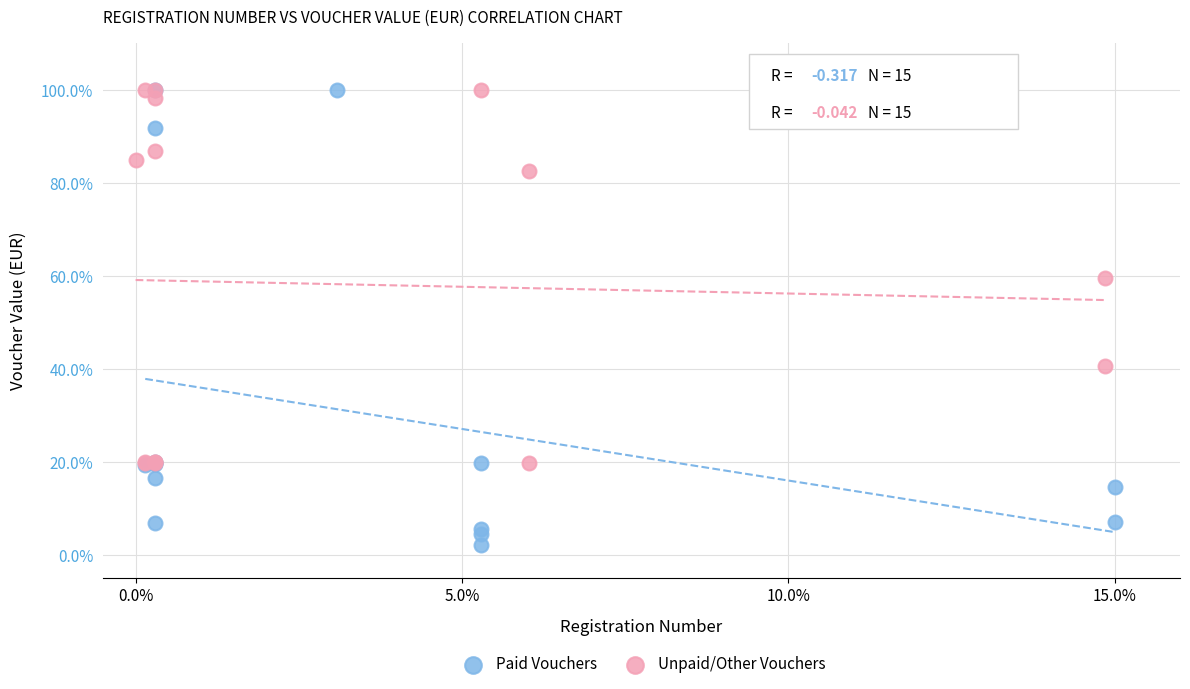

What are all the series names shown in the legend?

Paid Vouchers, Unpaid/Other Vouchers